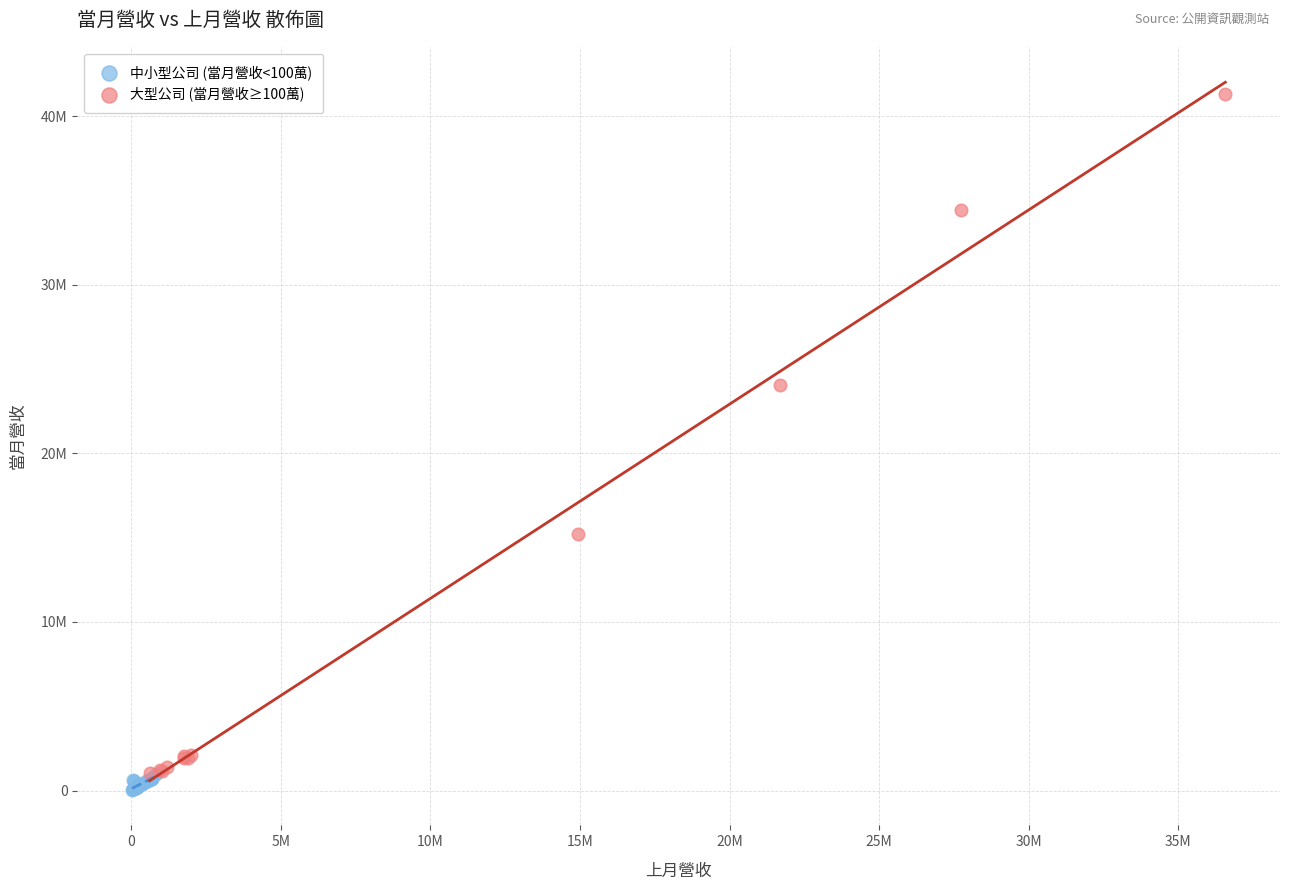

Which series has the largest Y range (max minus min)?

大型公司 (當月營收≥100萬)